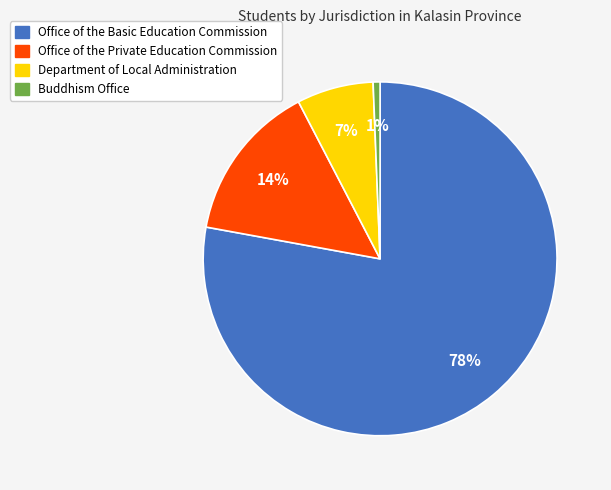

Rank the categories by value from highest to lowest.

Office of the Basic Education Commission, Office of the Private Education Commission, Department of Local Administration, Buddhism Office